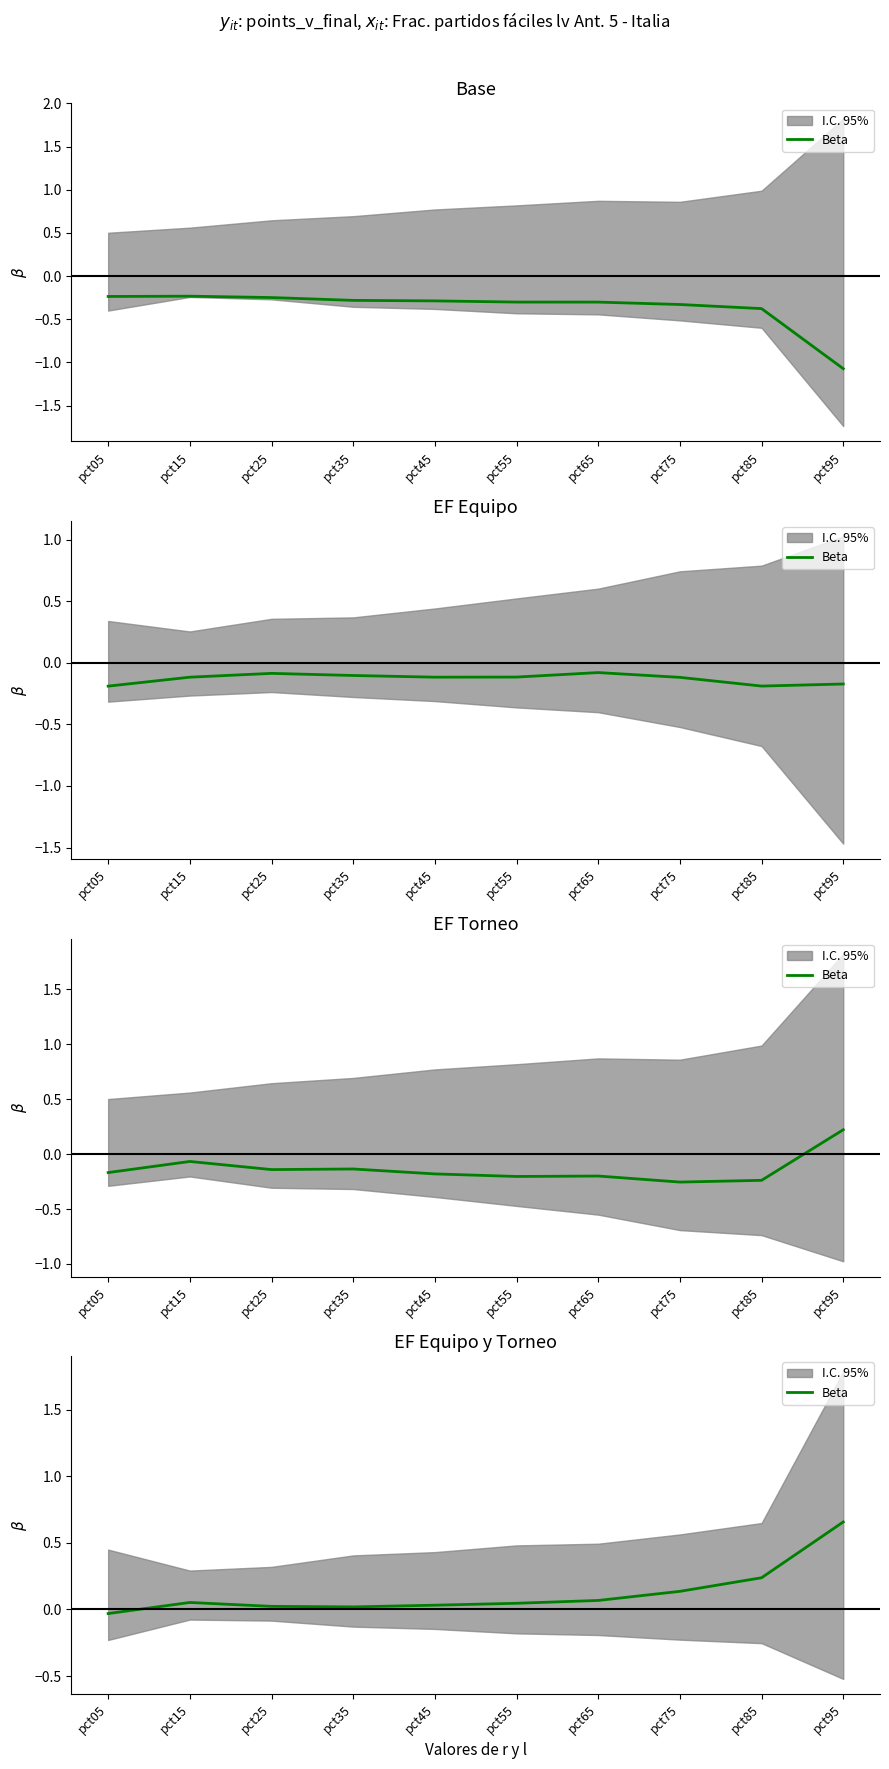

What is the maximum value shown in the chart?

0.7